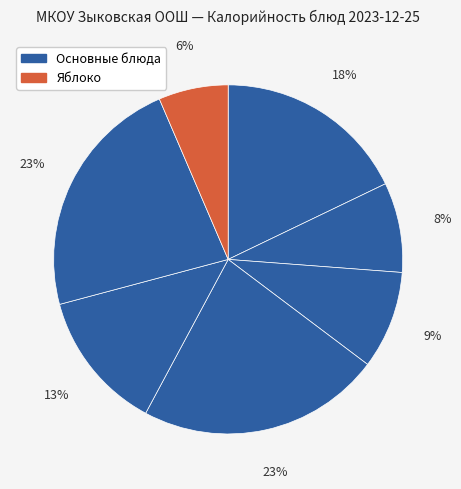

How many slices are in this pie chart?

7